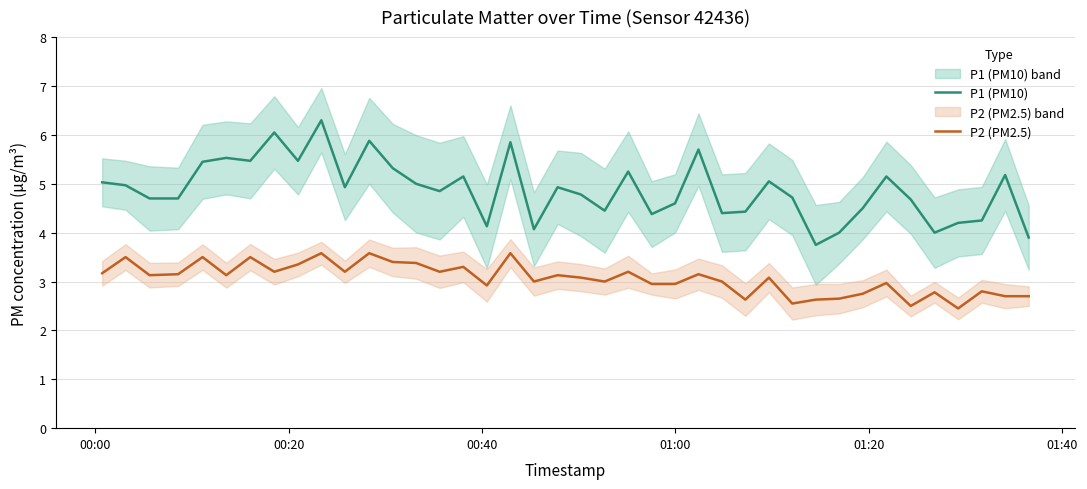

What is the lowest value of the P2 (PM2.5) series?

2.5